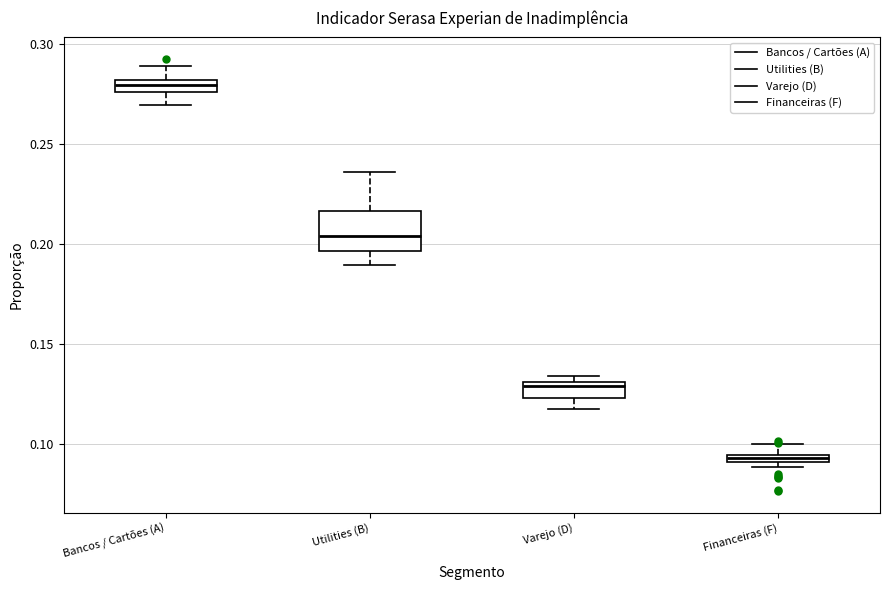

Where is the lower edge of the box for Bancos / Cartões (A) on the y-axis? The values are not printed on the chart, so give them approximately, as read against the axis.

0.275